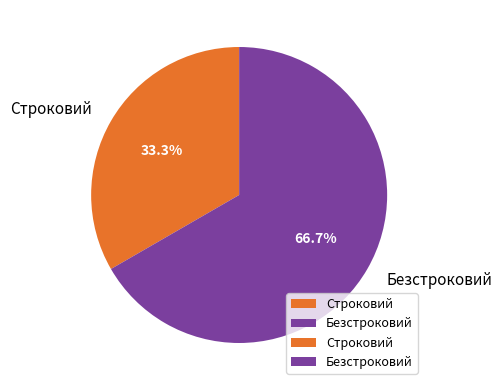

What is the ratio of the value at Строковий to the value at Безстроковий?

0.5